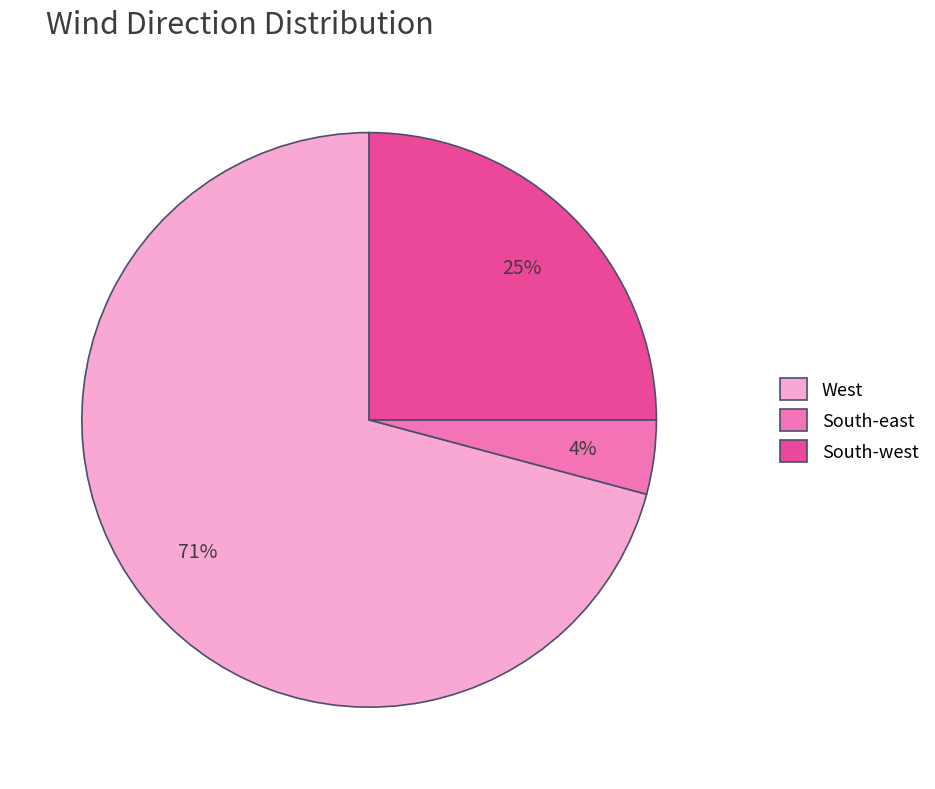

How many segments does this pie chart have?

3